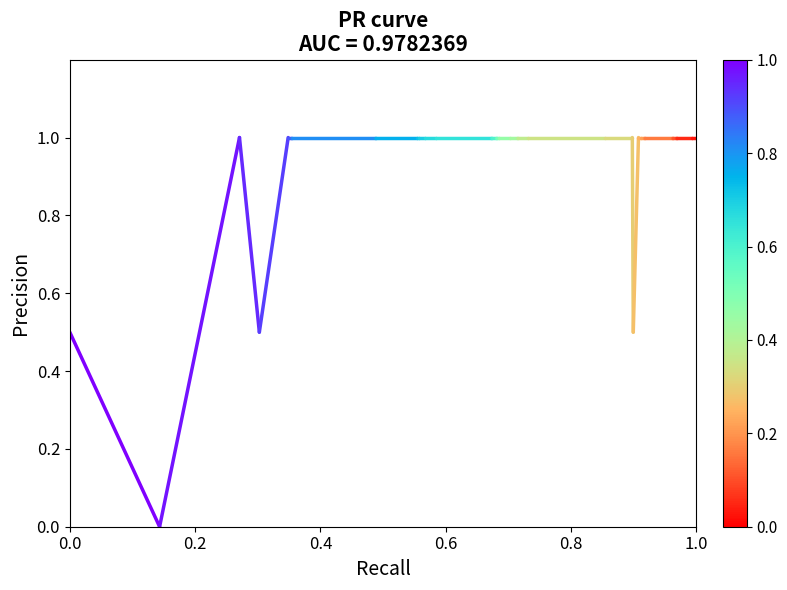

List the labels in order of value, smallest first.

0.2, 0.0